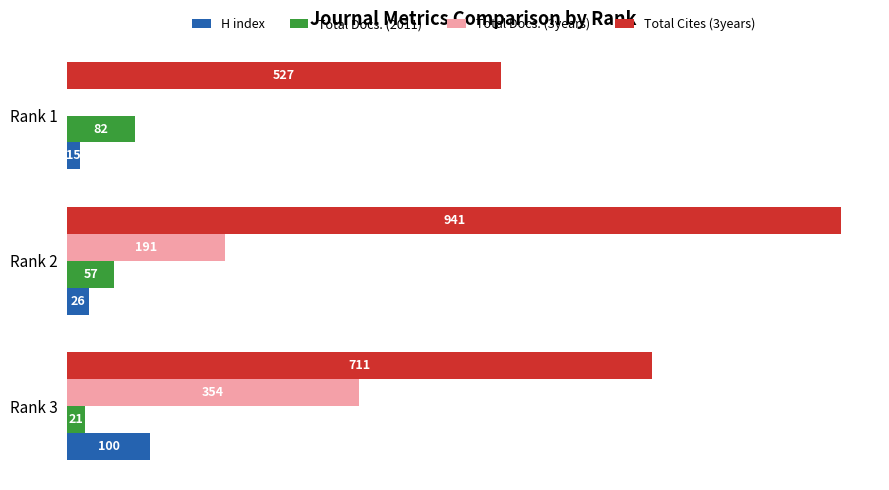

Which series has the largest total across all categories?

Total Cites (3years)